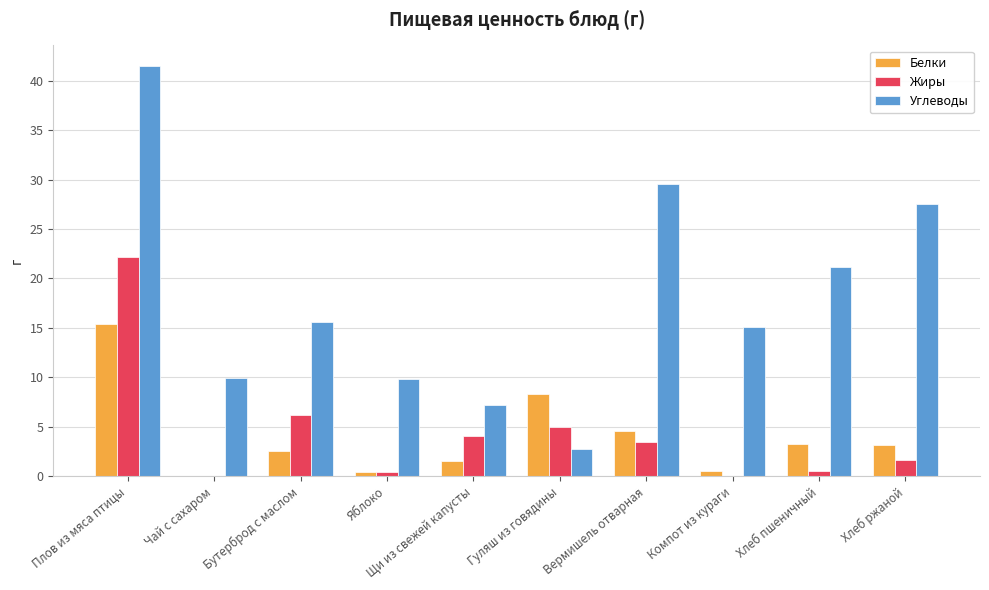

At which category does the chart reach its peak across all series?

Плов из мяса птицы